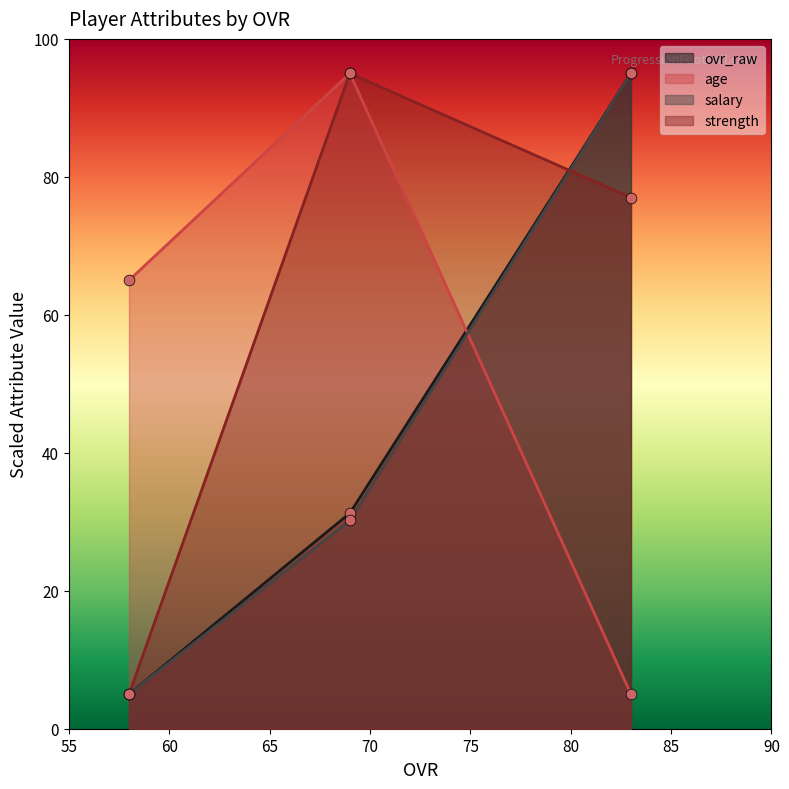

Is the value of strength at 83 greater than the value of age at 69?

No